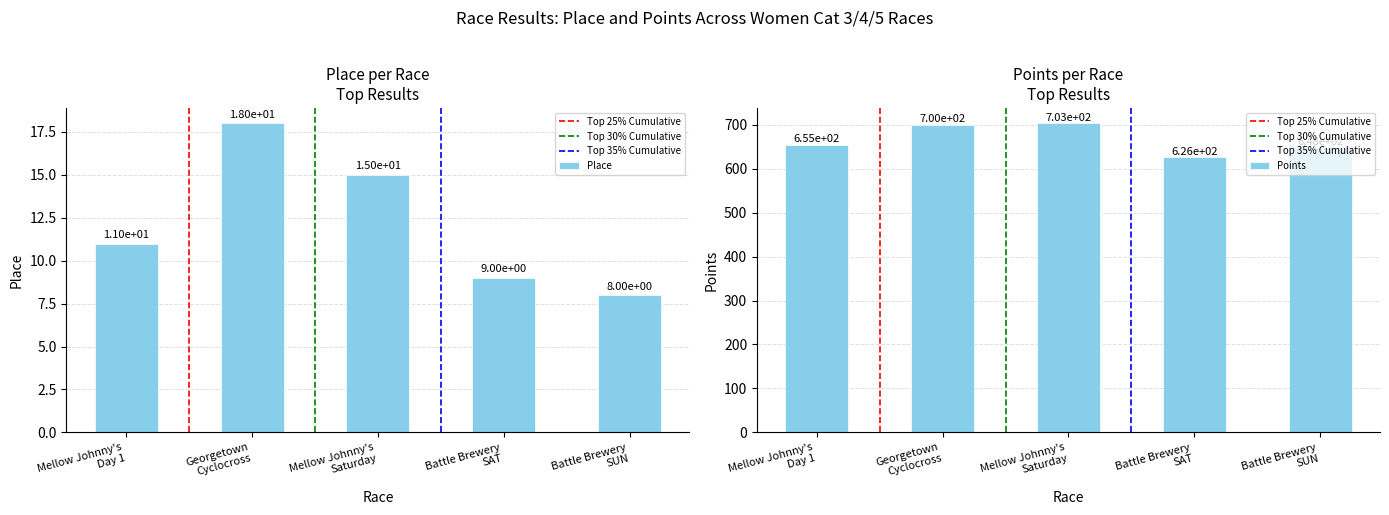

At how many categories does at least one series exceed 19?

5